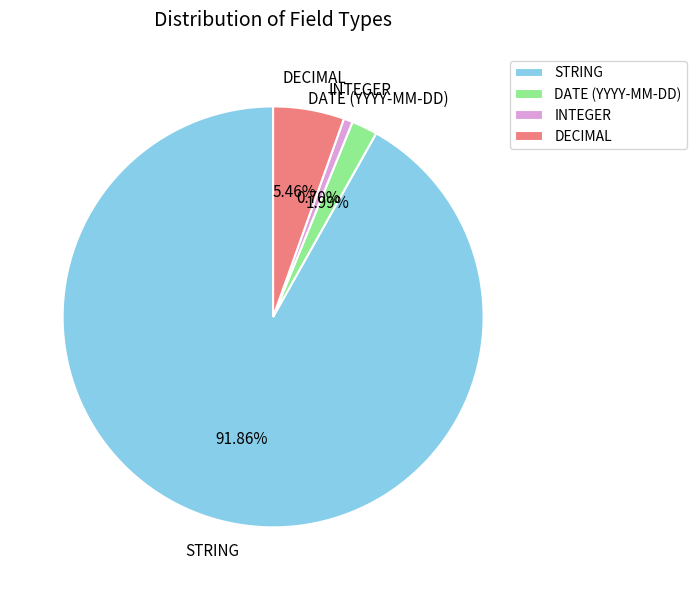

Does STRING account for over 50% of the chart?

Yes